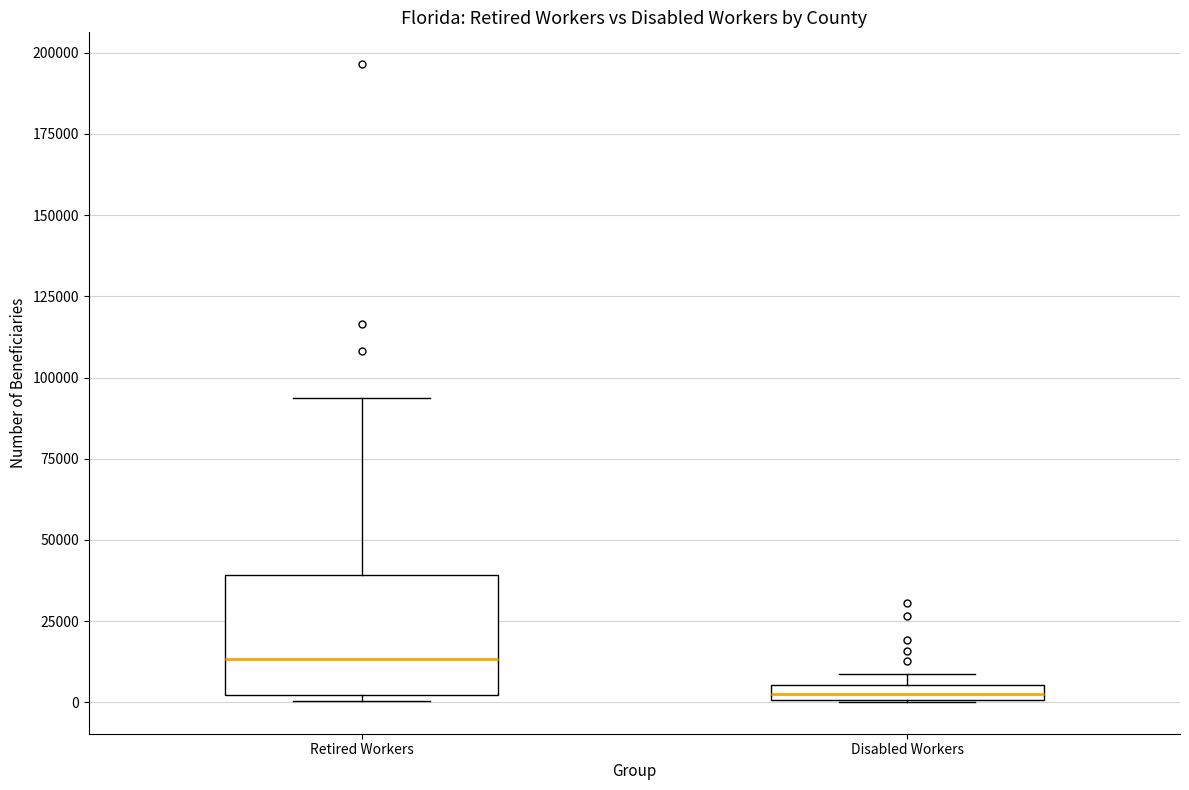

Which box has the highest median line?

Retired Workers